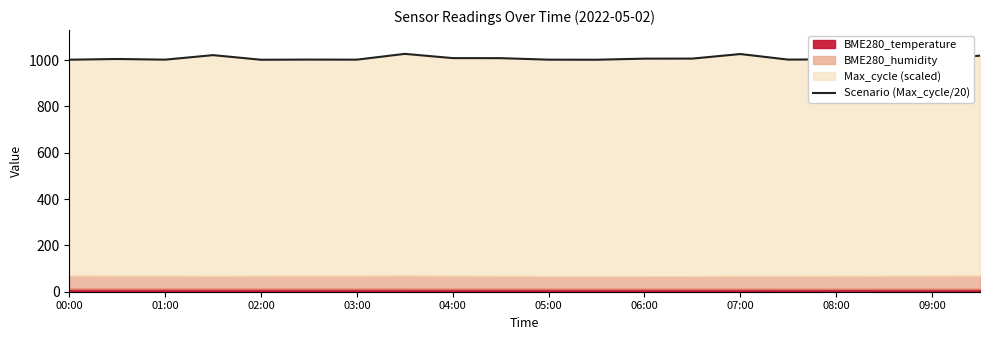

Reading left to right, what are all the values shown in this chart?

1001.6	1004.6	1001.8	1021.3	1001.4	1002.1	1001.8	1026.8	1008.5	1008.2	1001.8	1001.5	1006.1	1006.4	1026.0	1002.0	1003.1	1001.8	1001.2	1019.2